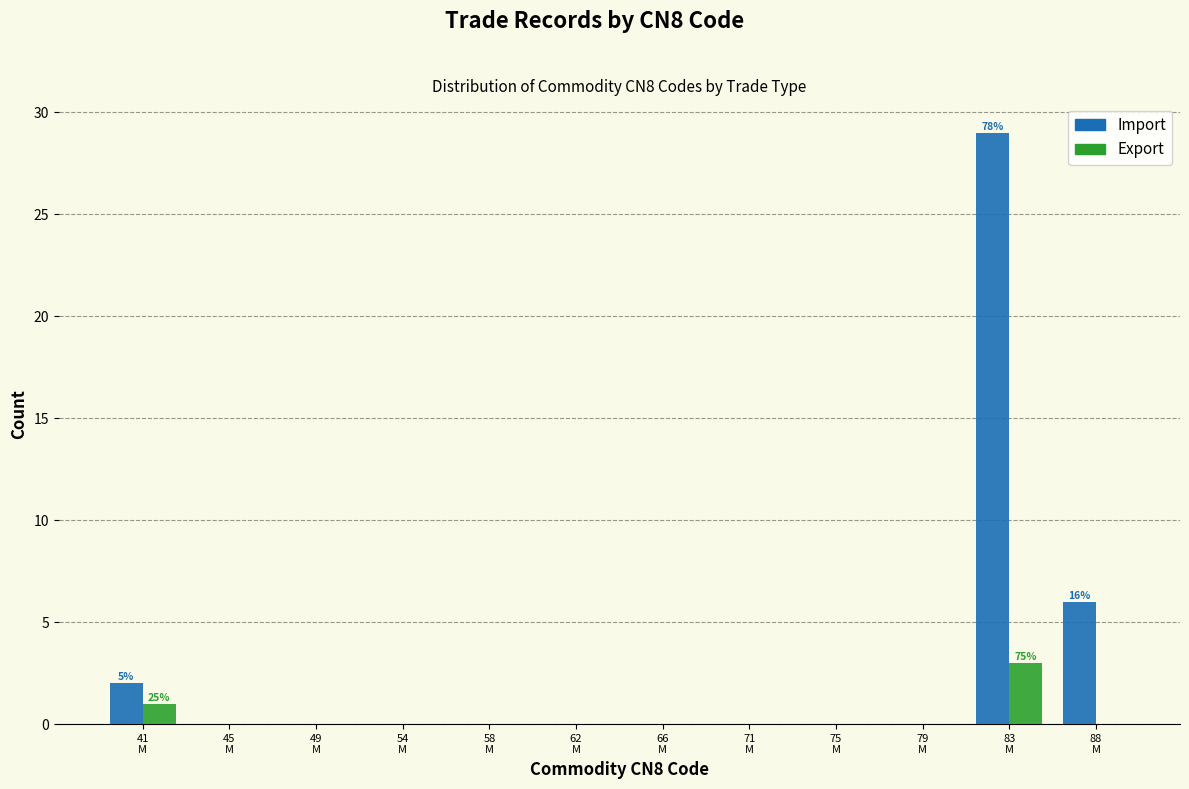

Which series has the largest total across all categories?

Import